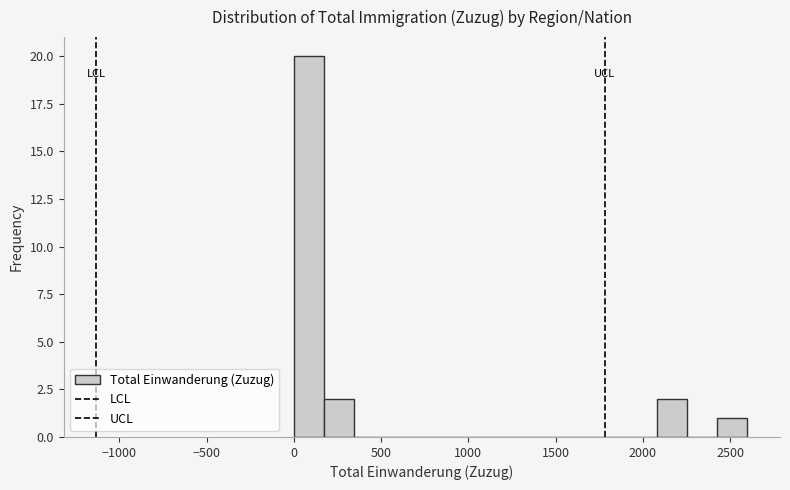

Around what value on the x-axis is the tallest bar? Give the approximate position of its centre, as read against the axis.

100